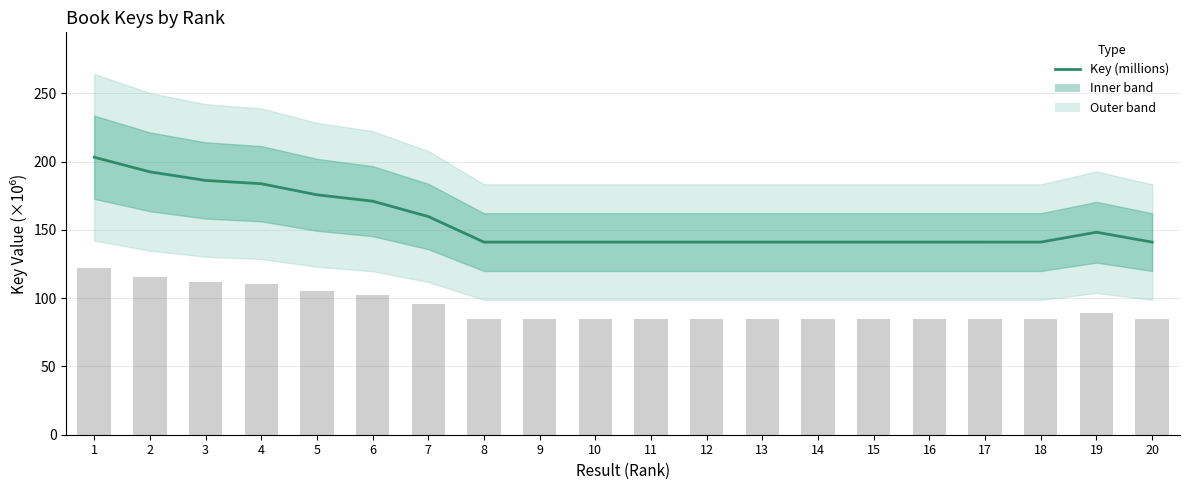

Which has a higher value, 8 or 20?

8